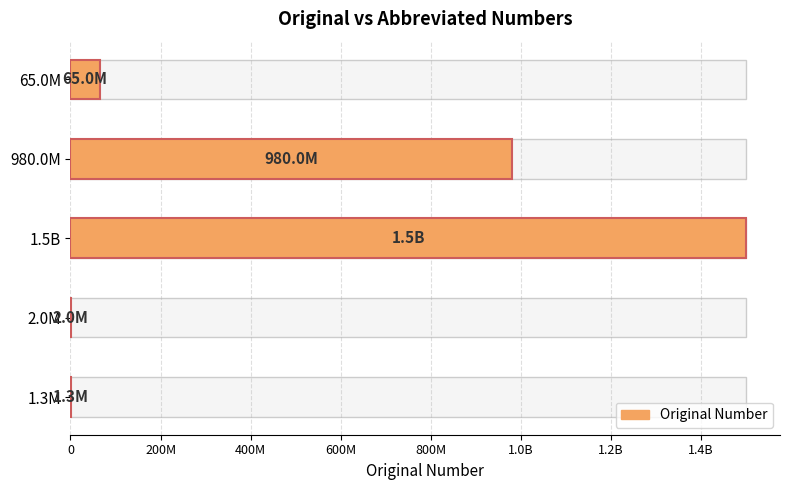

Reading left to right, transcribe all the data shown in this chart.

1250000	2000000	1500000000	980000000	65000000